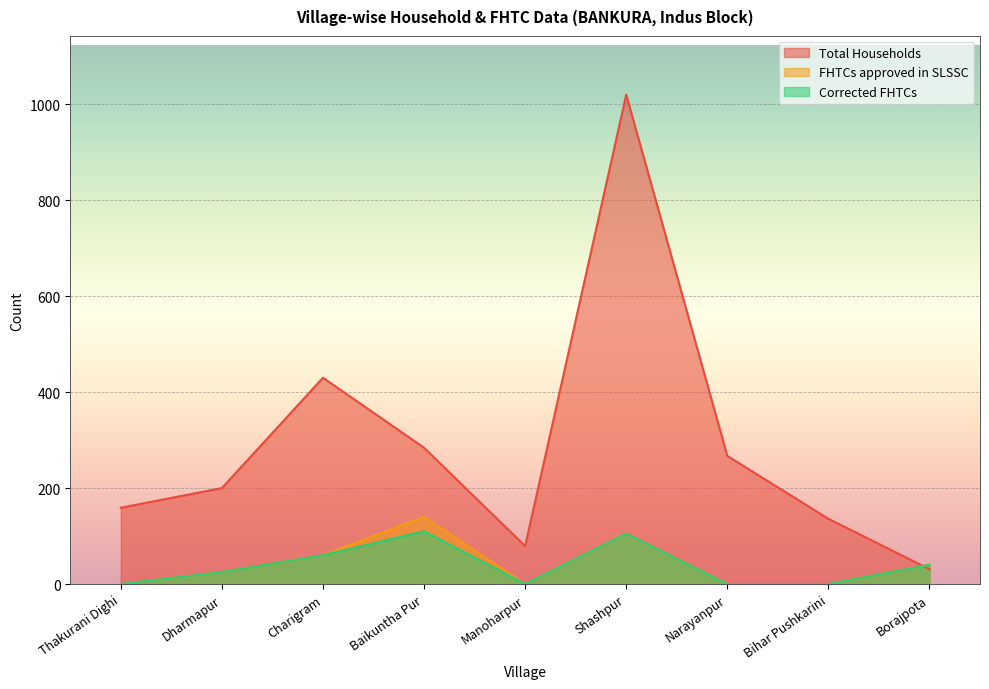

Reading left to right, what are all the values shown in this chart?

Total Households: 159	200	430	284	79	1020	267	136	31
FHTCs approved in SLSSC: 0	25	60	140	0	105	0	0	40
Corrected FHTCs: 0	25	60	110	0	105	0	0	40